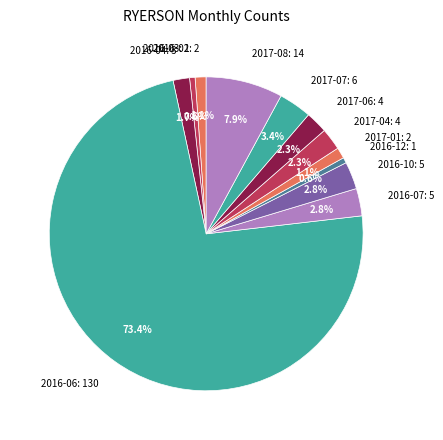

What percentage do 2016-12 and 2017-08 together represent?

8.5%